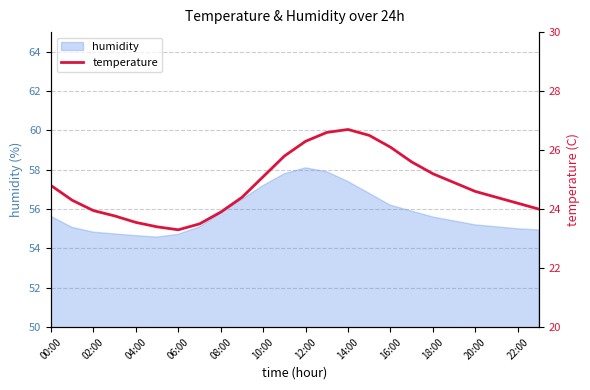

True or false: the data shows 8.8 at 13.

False